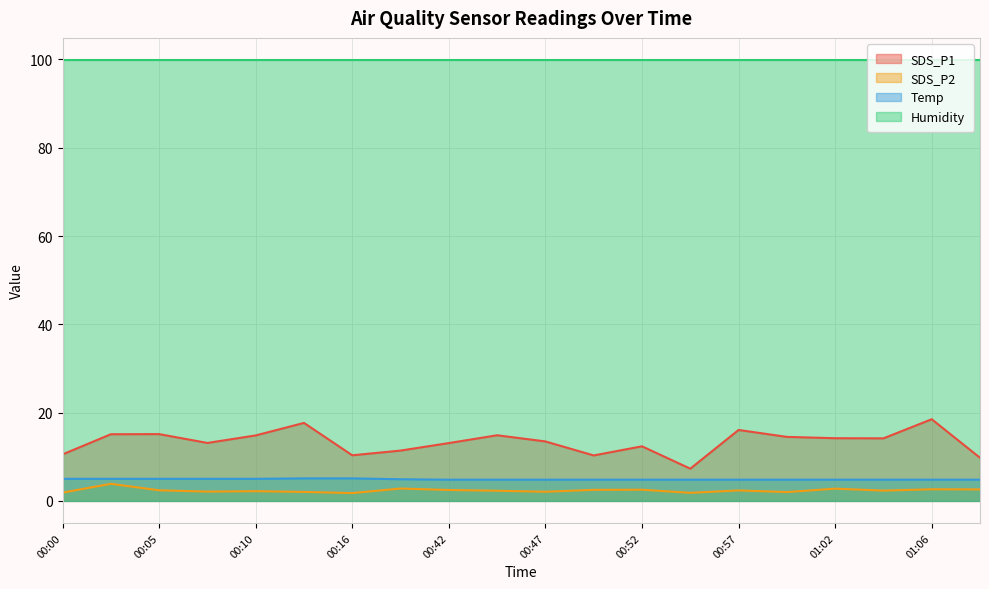

Which category has the highest value in the SDS_P2 series?

00:03